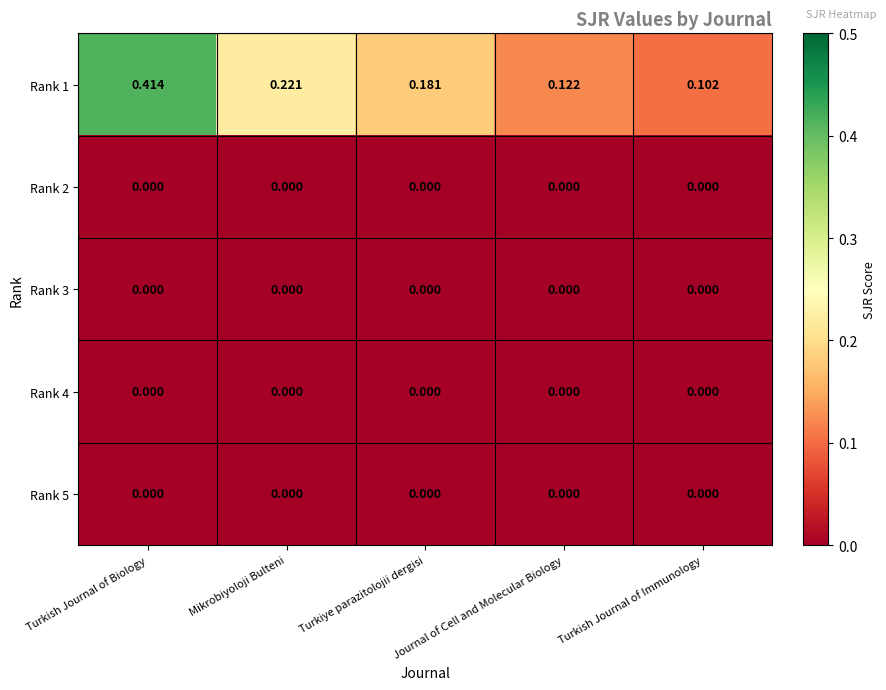

At how many categories does at least one series exceed 0?

5